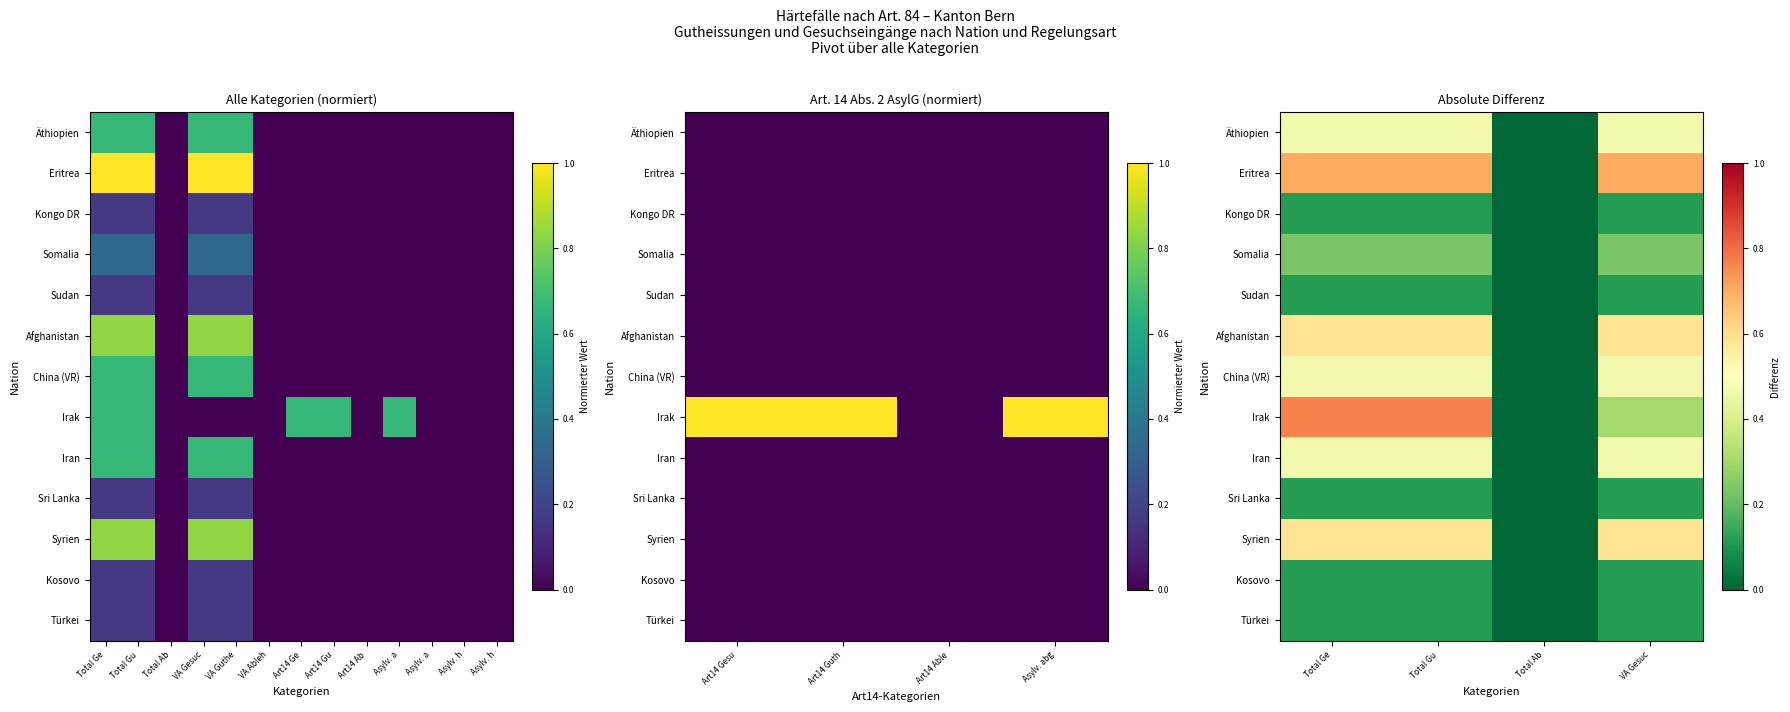

Which category has the highest value in the Türkei series?

Total Ge